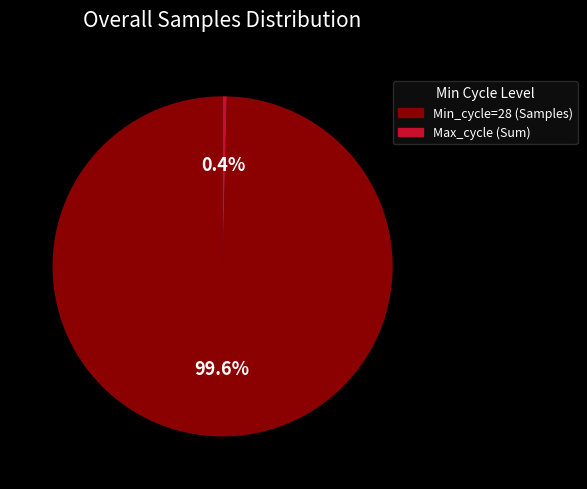

Which slice is the smallest?

Max_cycle (Sum)